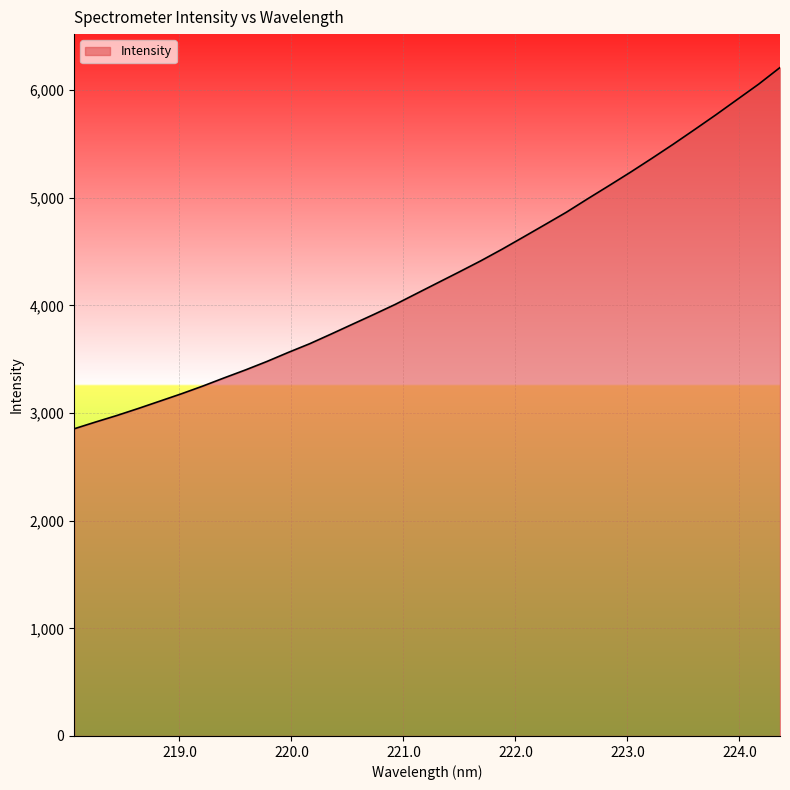

What is the average value?

4288.2